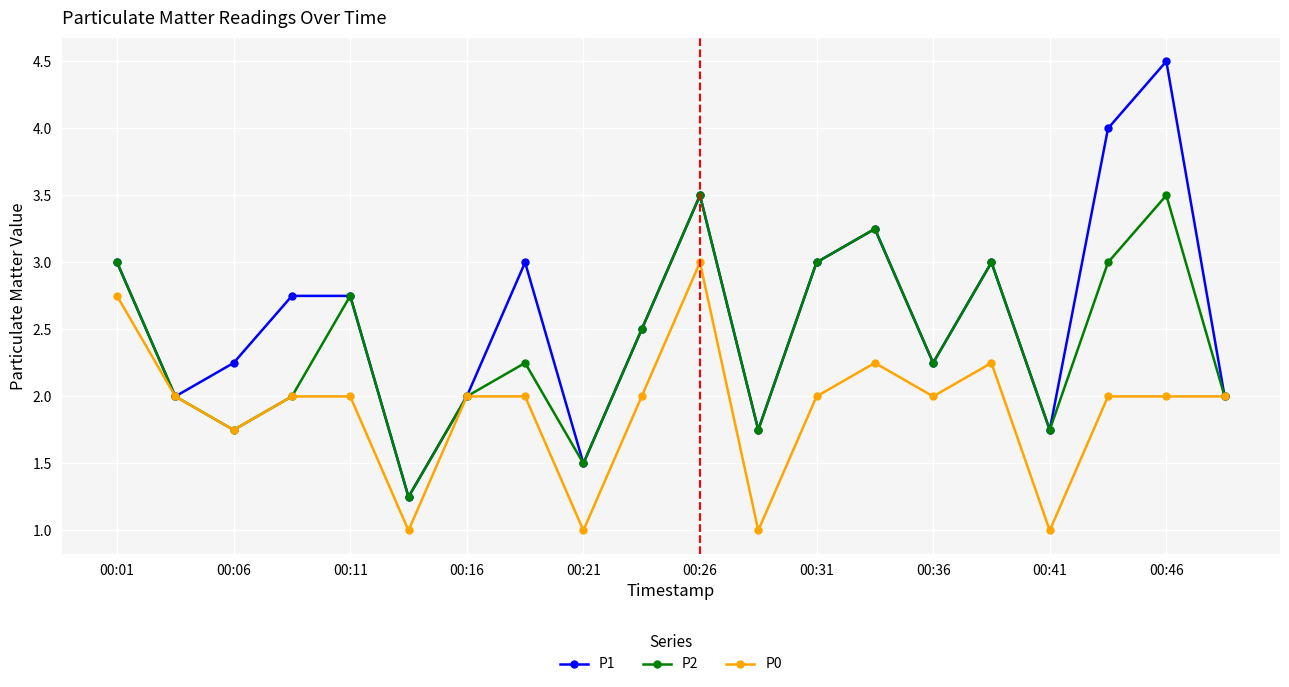

List the series in order of their overall mean, highest first.

P1, P2, P0